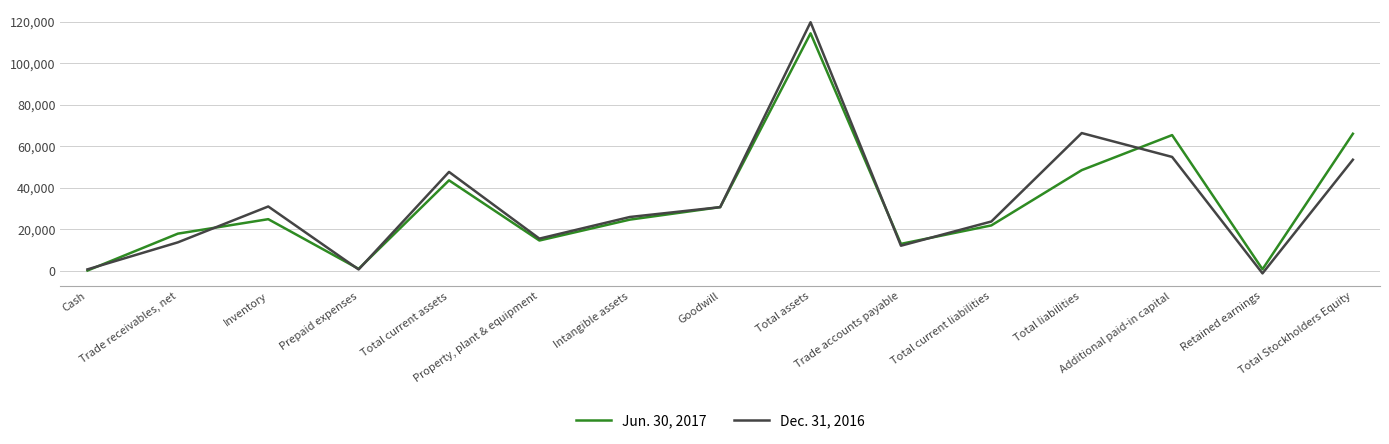

Rank the series by their average value, from highest to lowest.

Dec. 31, 2016, Jun. 30, 2017